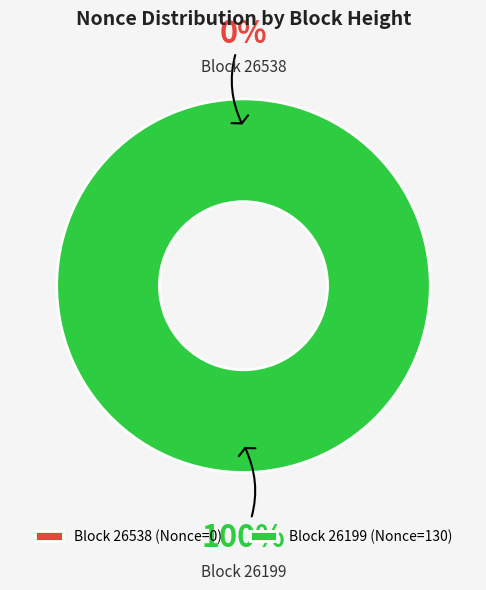

Which slice is the smallest?

26538